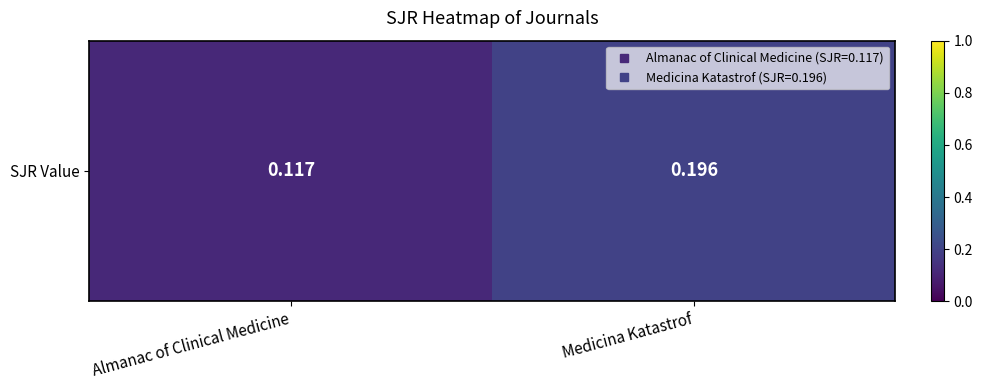

Rank the categories by value from highest to lowest.

Medicina Katastrof, Almanac of Clinical Medicine